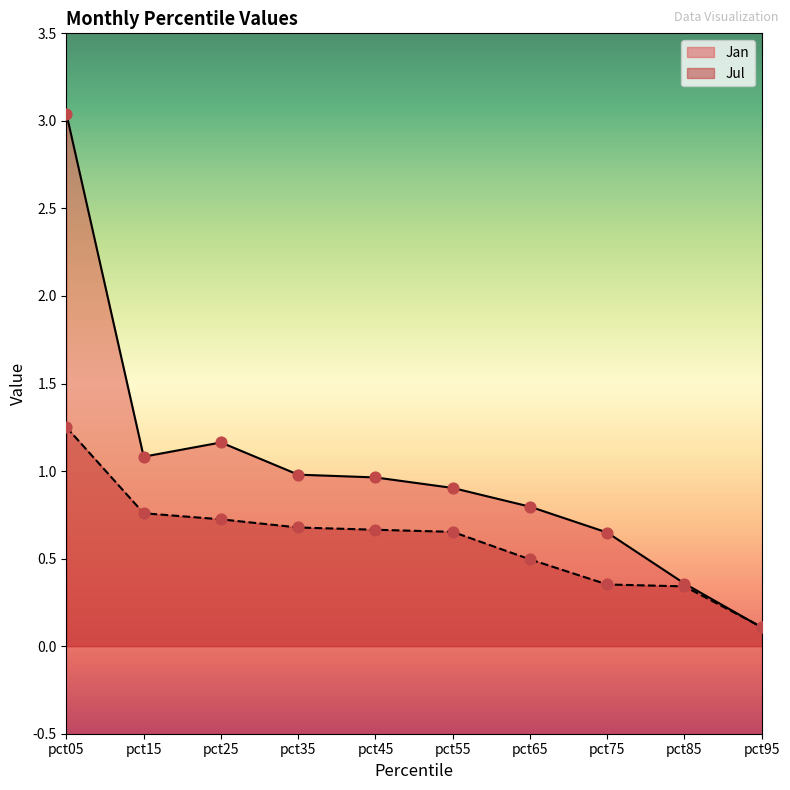

Which series contains the lowest Y value?

Jan